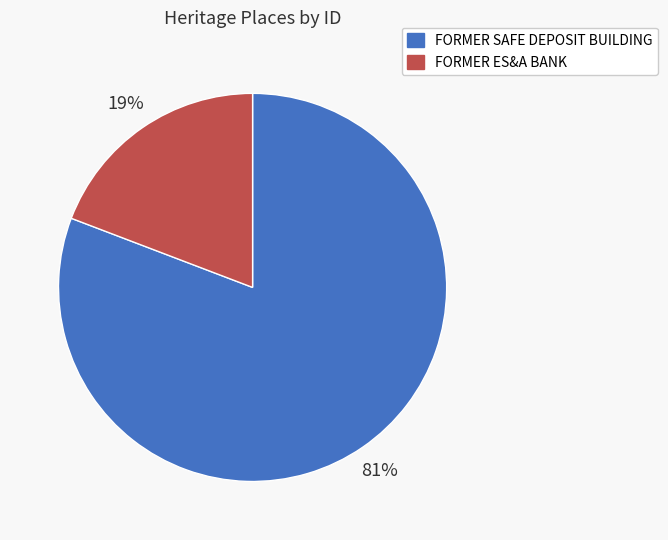

What is the majority slice?

FORMER SAFE DEPOSIT BUILDING